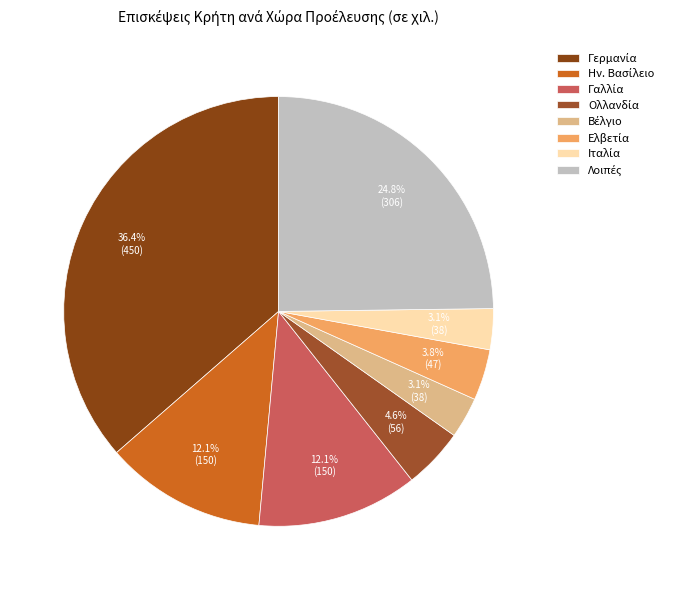

Does any single category account for the majority?

No